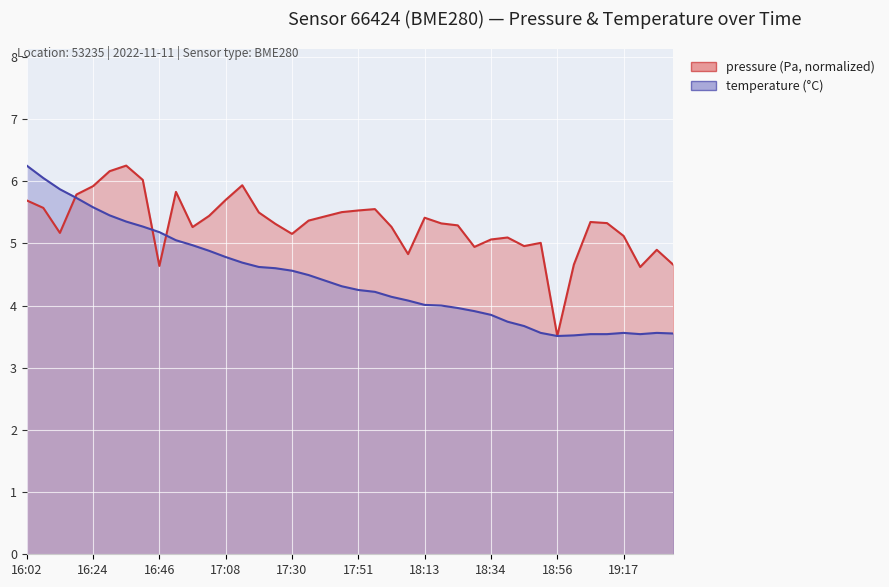

The pressure series shows 1.5 at 16:52. True or false?

False